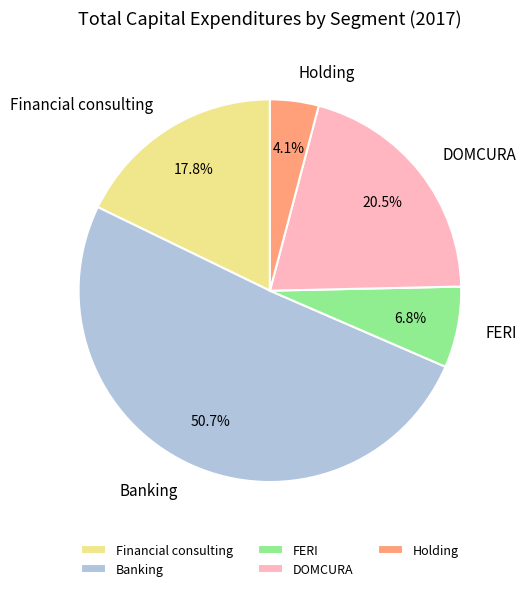

Is it true that Holding is 4% of the pie?

True